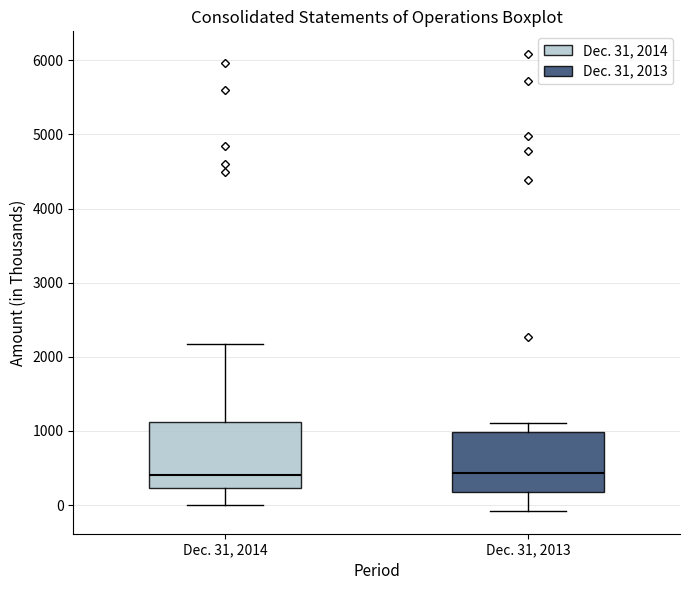

Where is the upper edge of the box for Dec. 31, 2013 on the y-axis? The values are not printed on the chart, so give them approximately, as read against the axis.

1000